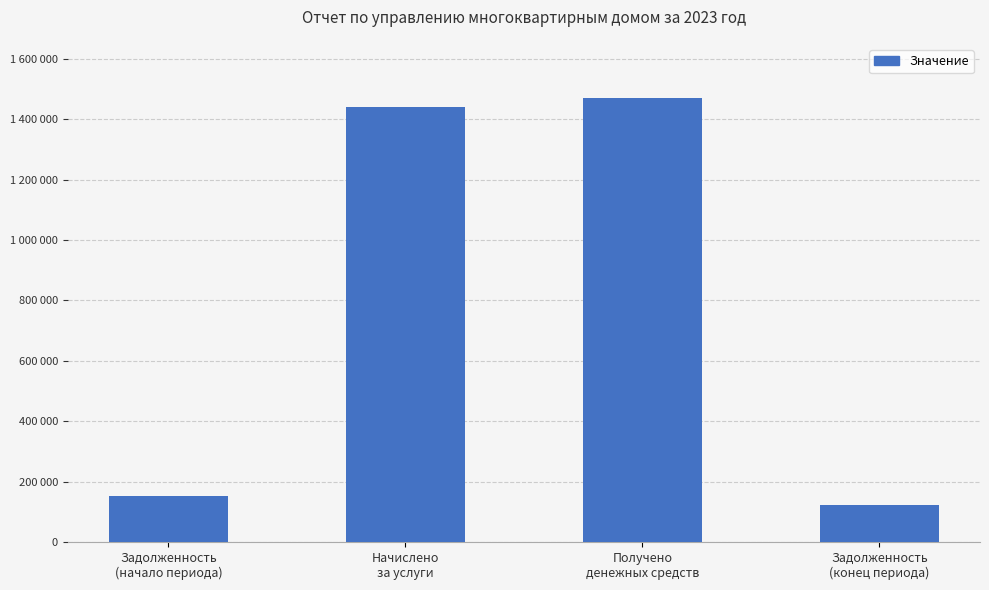

Does the chart contain any negative values?

No